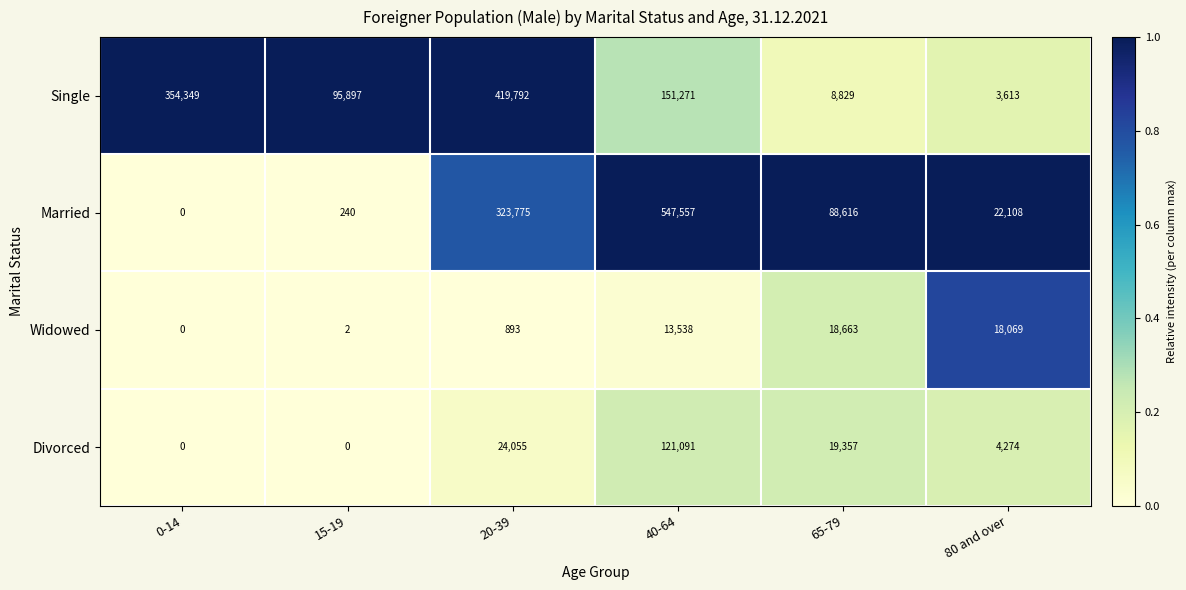

Reading right to left, extract all data points from this chart.

Single: 3613	8829	151271	419792	95897	354349
Married: 22108	88616	547557	323775	240	0
Widowed: 18069	18663	13538	893	2	0
Divorced: 4274	19357	121091	24055	0	0